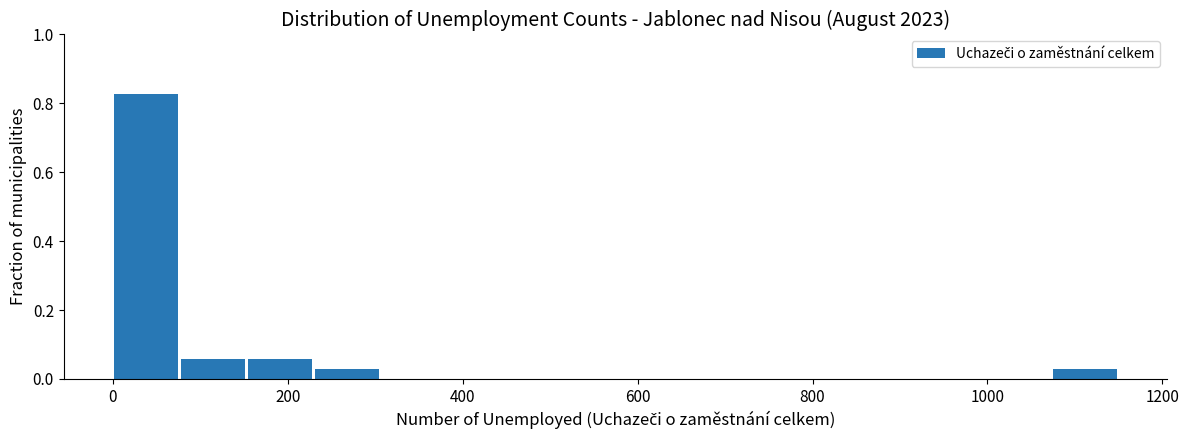

Read against the x-axis, roughly where is the centre of the tallest bar?

40